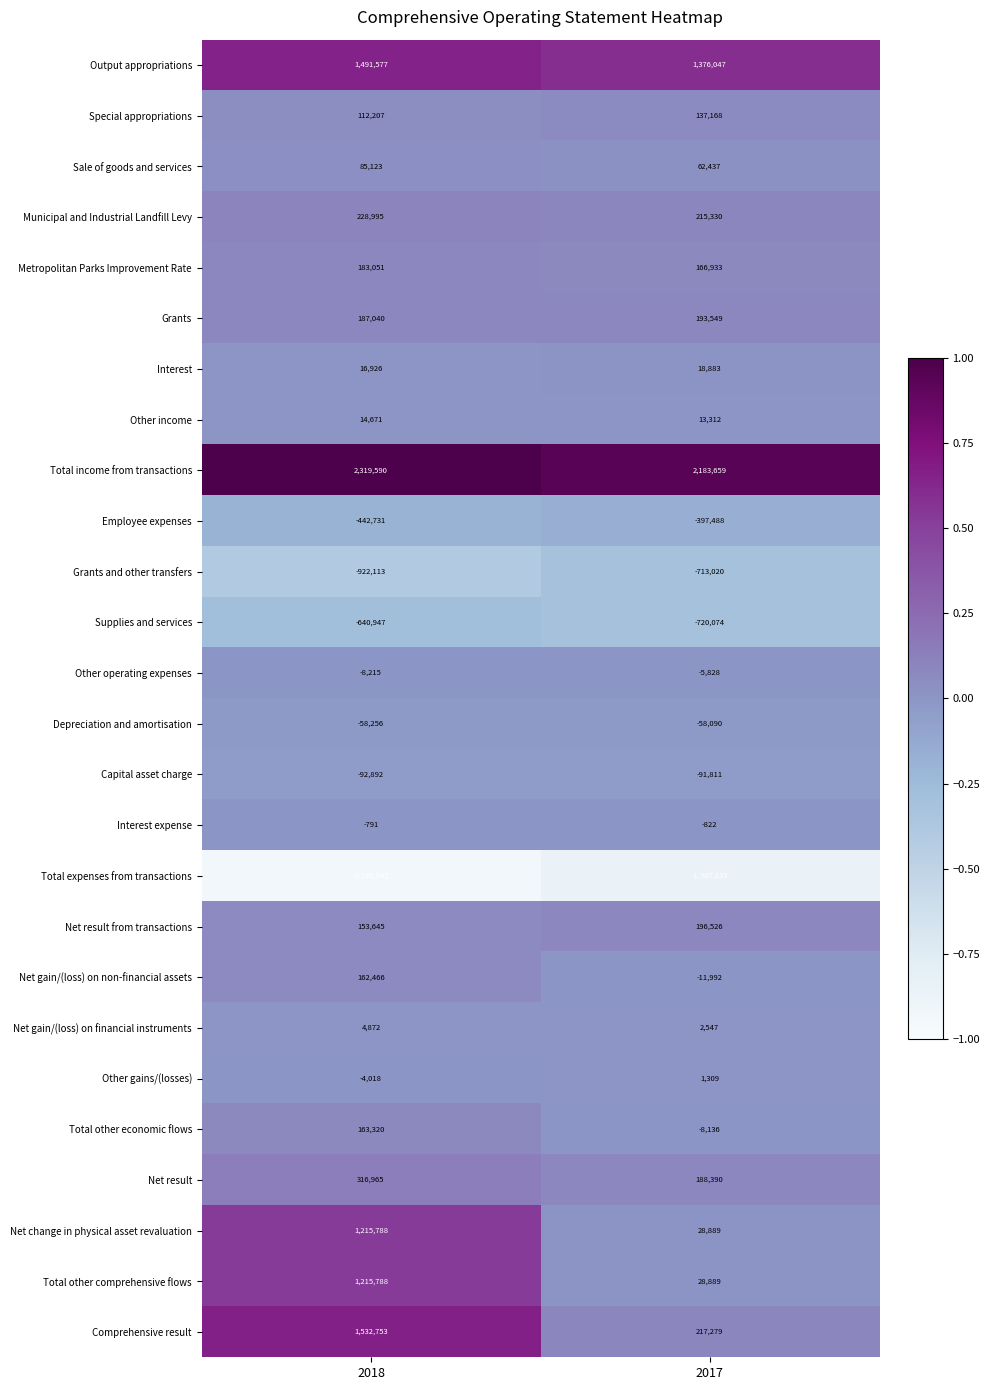

The Total income from transactions series shows 3151068 at 2017. True or false?

False